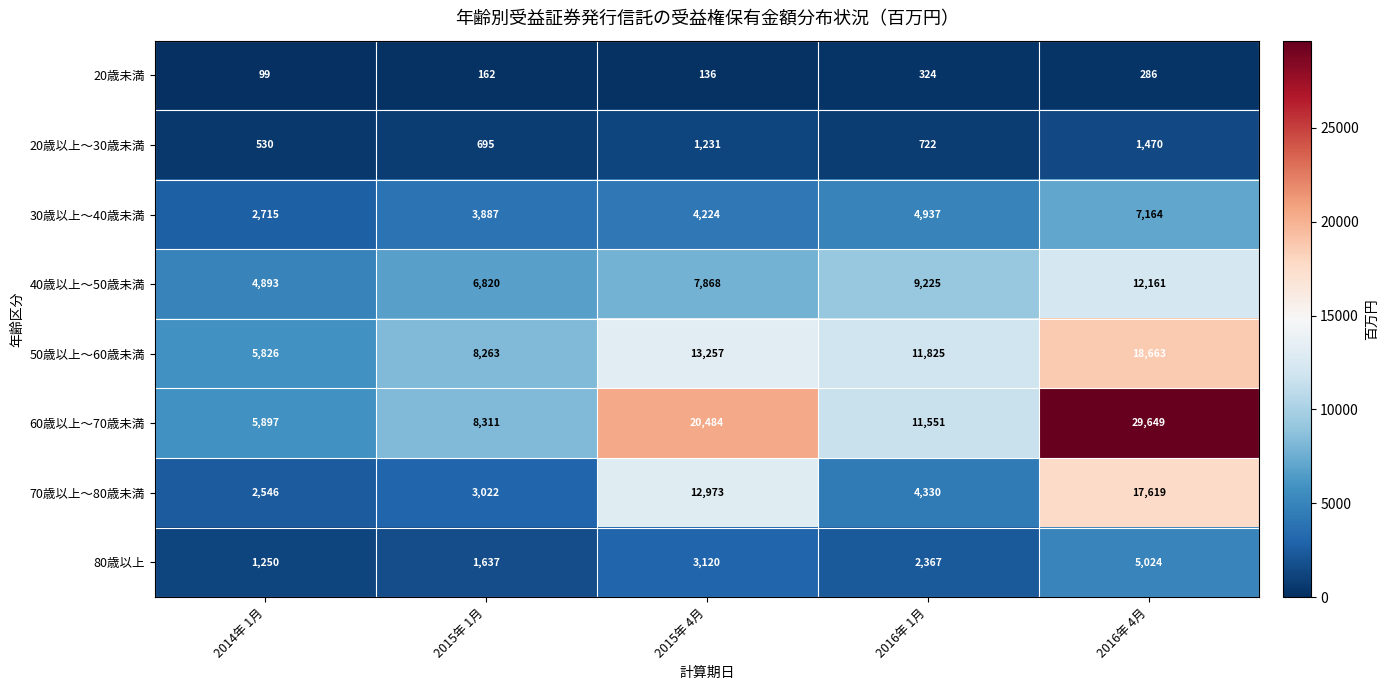

At which label is 60歳以上～70歳未満 closest to 17773?

2015年 4月